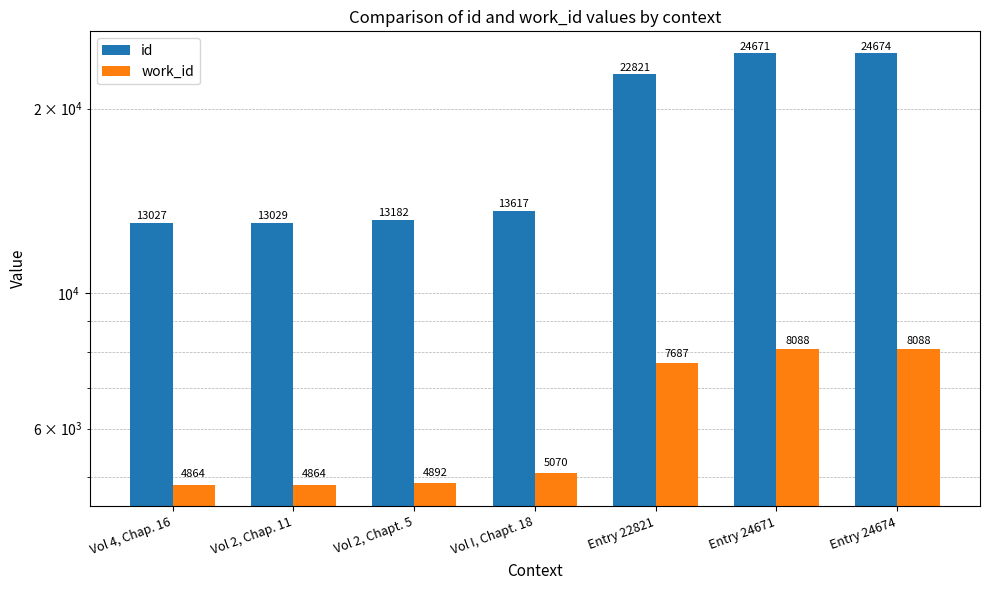

List the series in order of their peak value, lowest first.

work_id, id